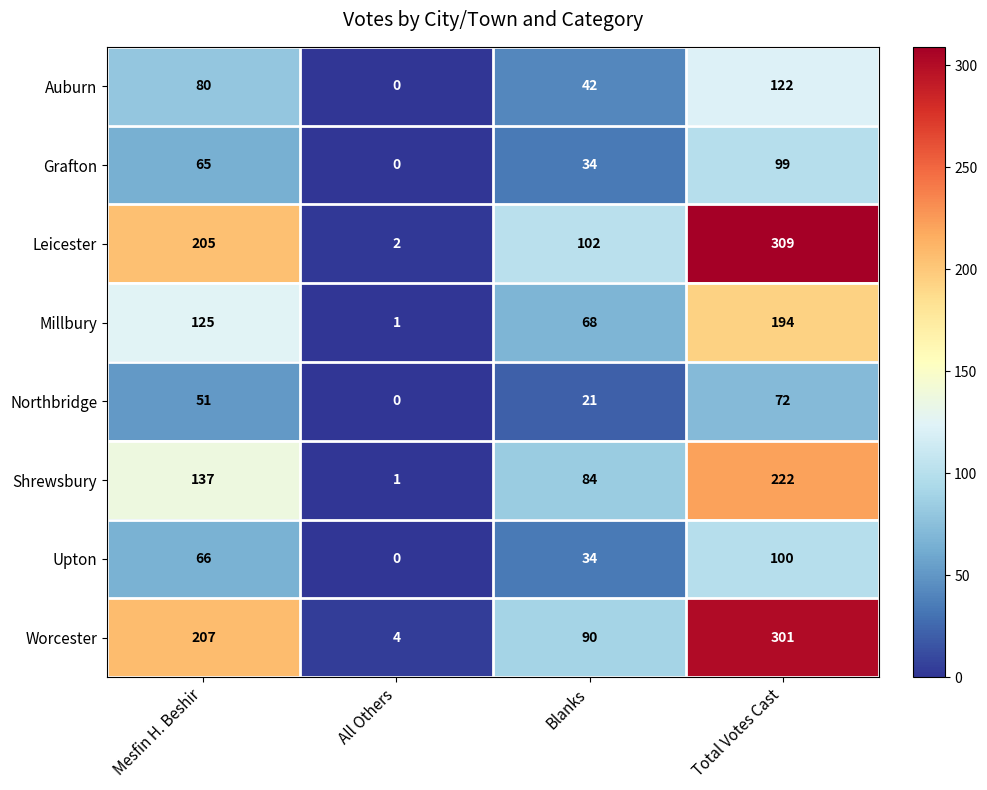

The value of Millbury at All Others is 1. True or false?

True